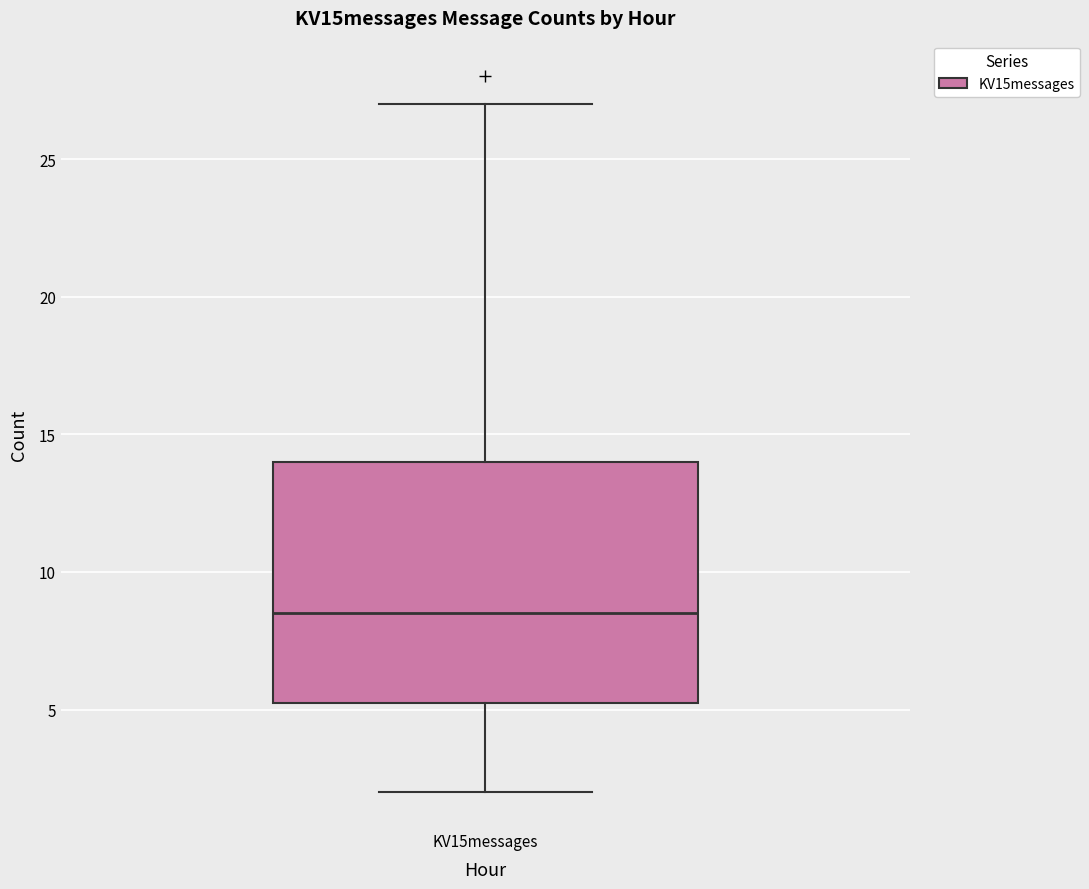

Transcribe this box plot: give where the median line is, the range the box spans, and where the two whiskers end, as read against the y-axis. The values are not printed on the chart, so give them approximately, as read against the axis.

median 8.5, box 5.5 to 14.0, whiskers 2.0 to 27.0